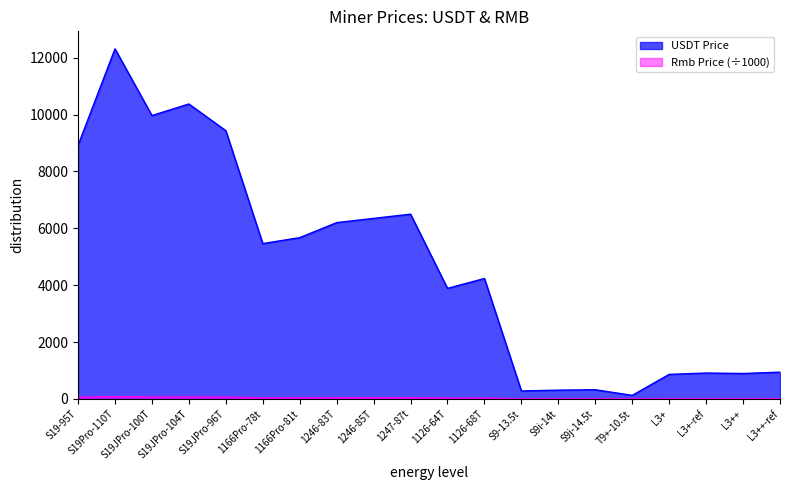

What is the smallest value displayed?

0.8